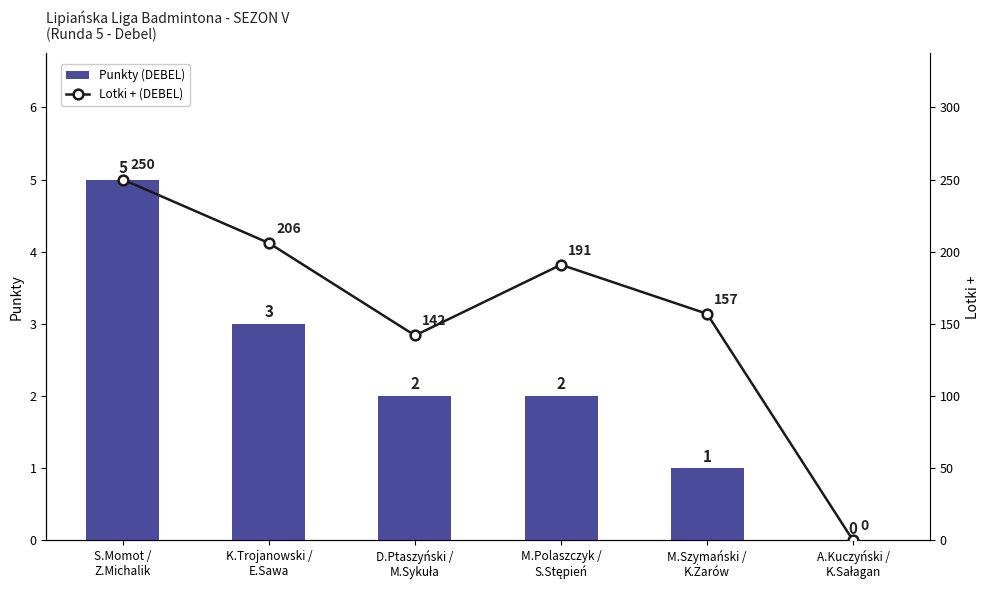

At which category is the sum across all series the highest?

S.Momot /
Z.Michalik